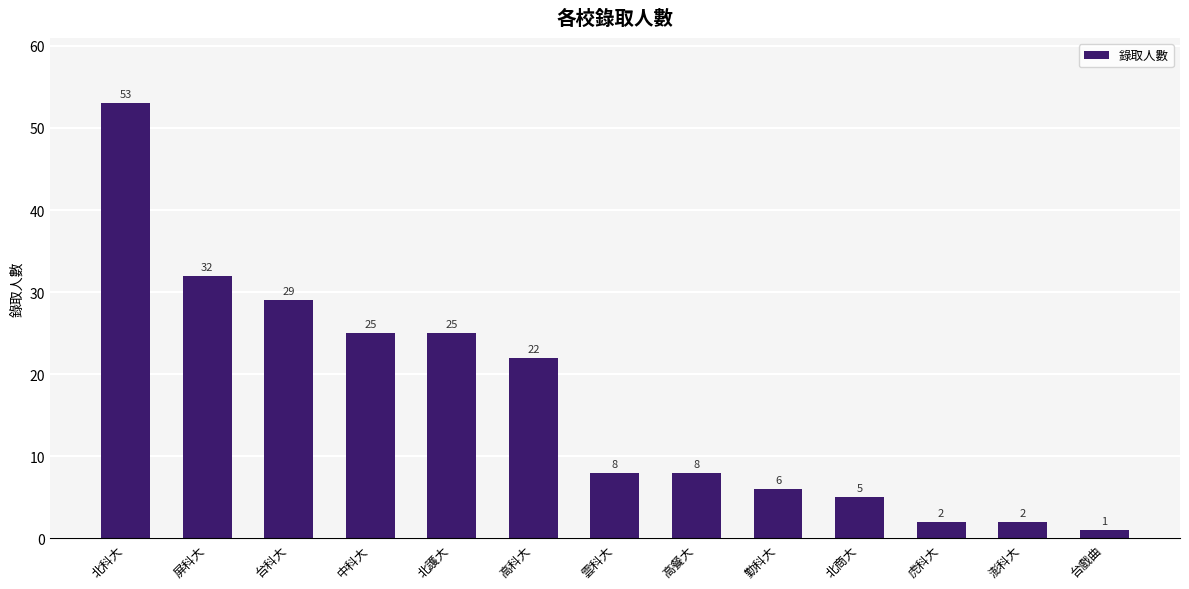

What is the smallest value displayed?

1